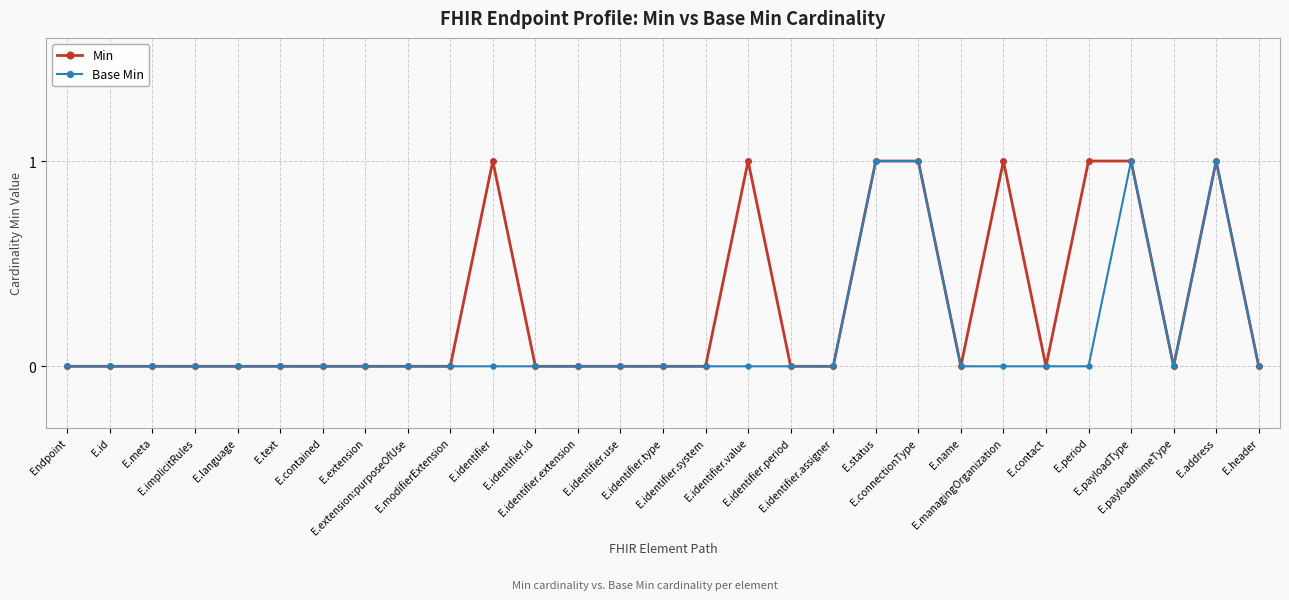

True or false: Min has more than 0 points higher than both neighbors.

True